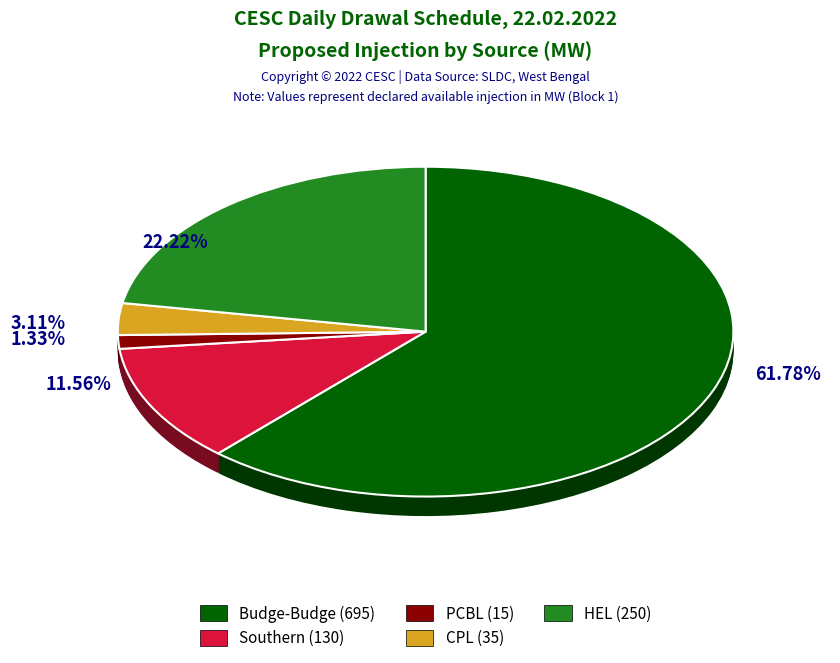

What portion of the pie excludes CPL?

96.9%